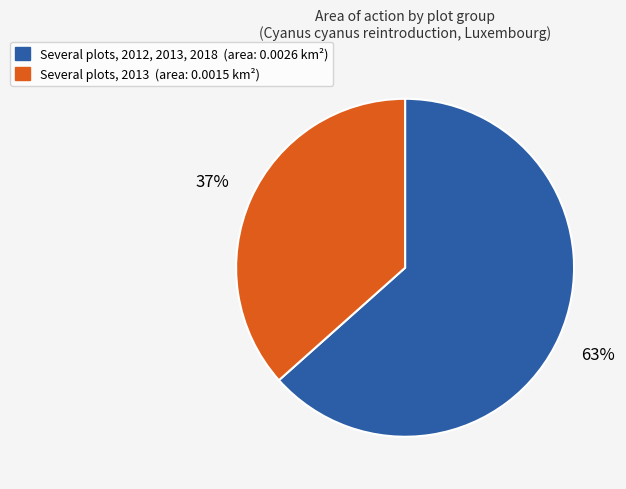

Which slice is the smallest?

Several plots, 2013